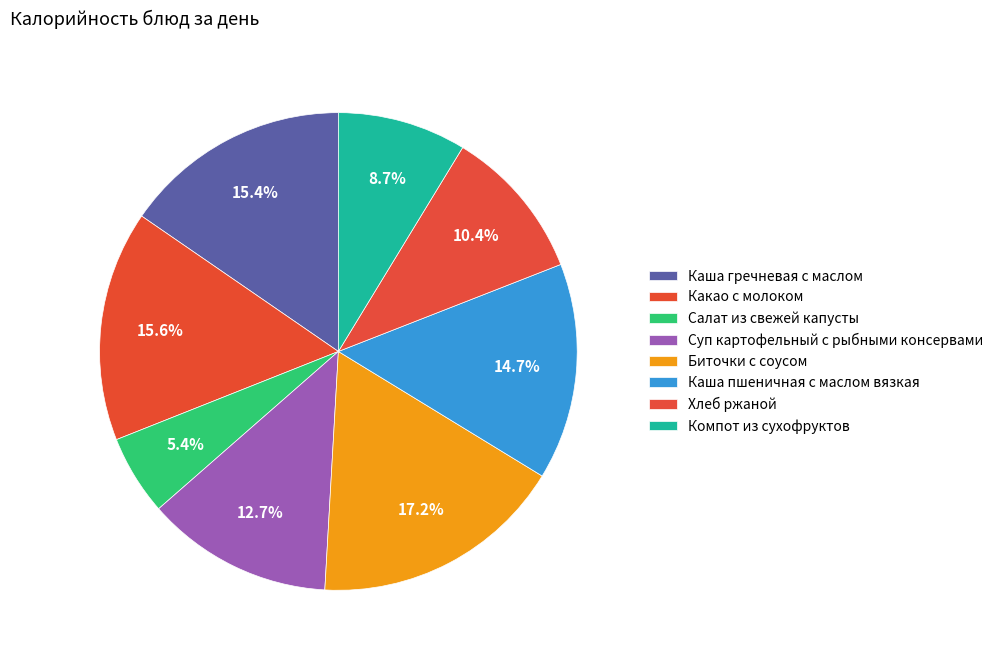

Rank the categories by value from lowest to highest.

Салат из свежей капусты, Компот из сухофруктов, Хлеб ржаной, Суп картофельный с рыбными консервами, Каша пшеничная с маслом вязкая, Каша гречневая с маслом, Какао с молоком, Биточки с соусом